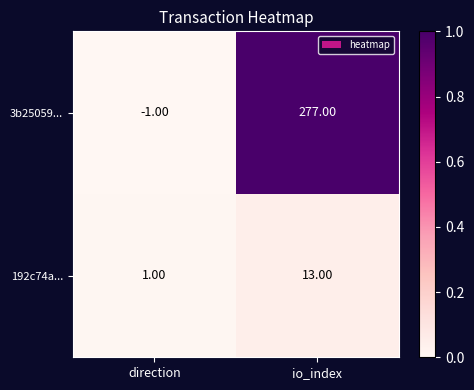

Which category has the lowest value in the 3b25059... series?

direction